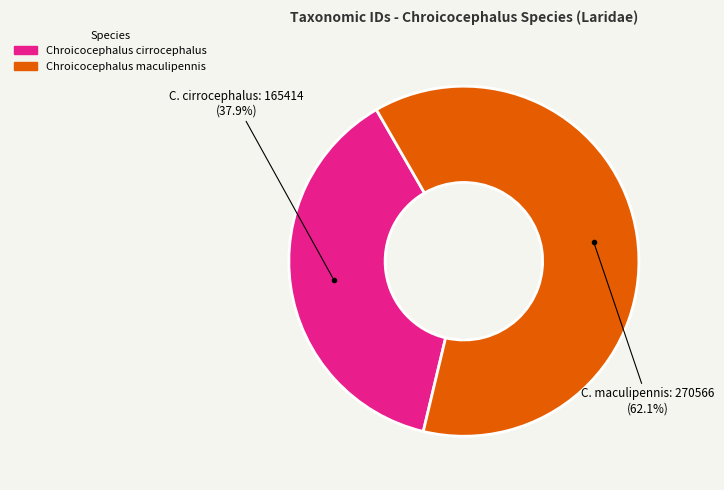

What is the total percentage of Chroicocephalus cirrocephalus and Chroicocephalus maculipennis?

100.0%